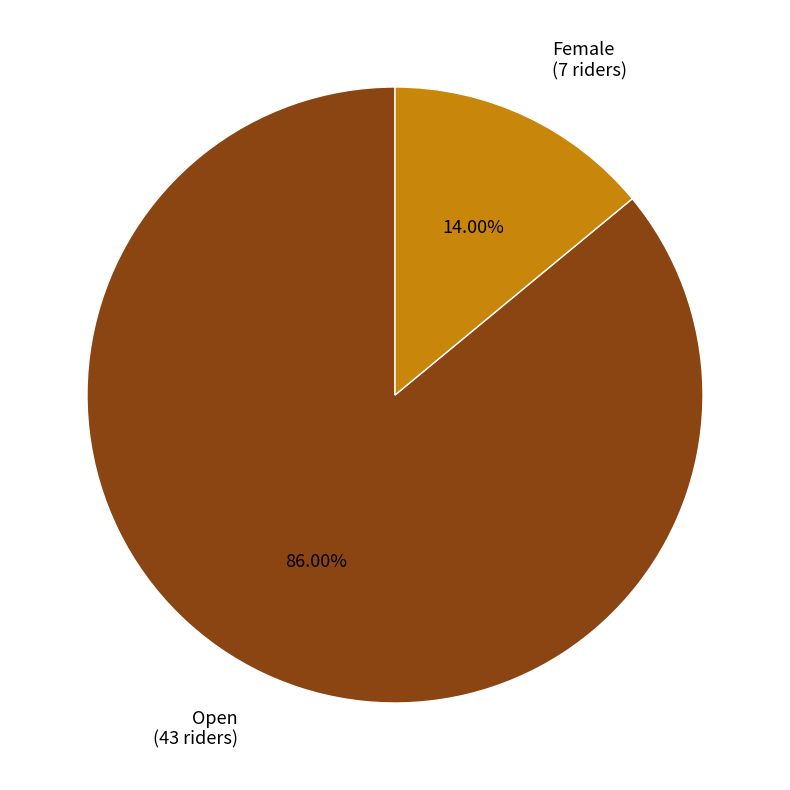

How many segments does this pie chart have?

2